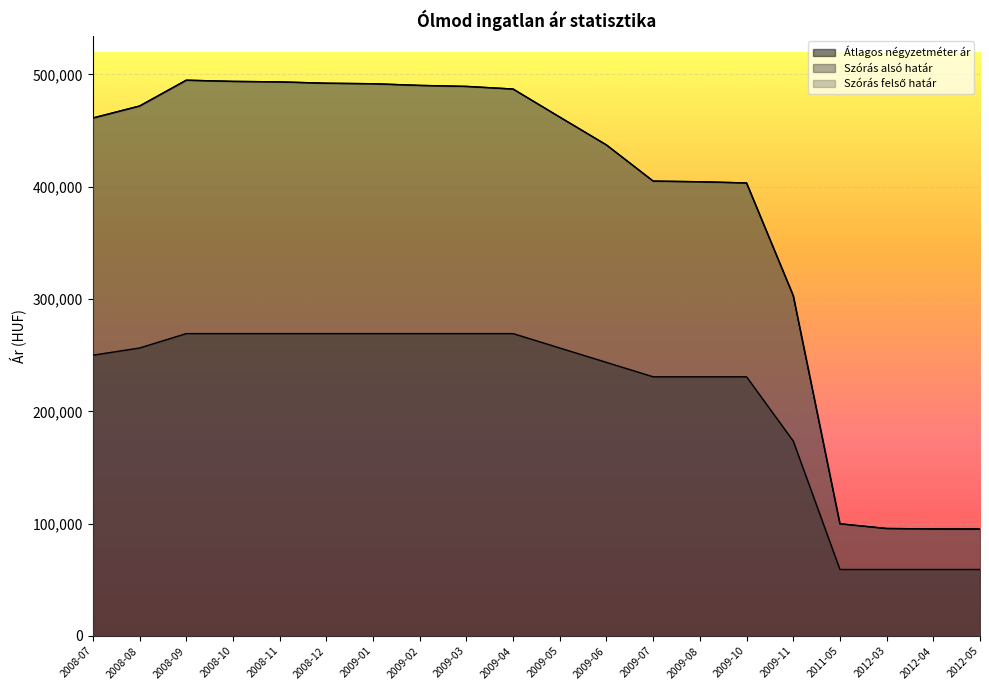

At how many categories does at least one series exceed 260745?

16